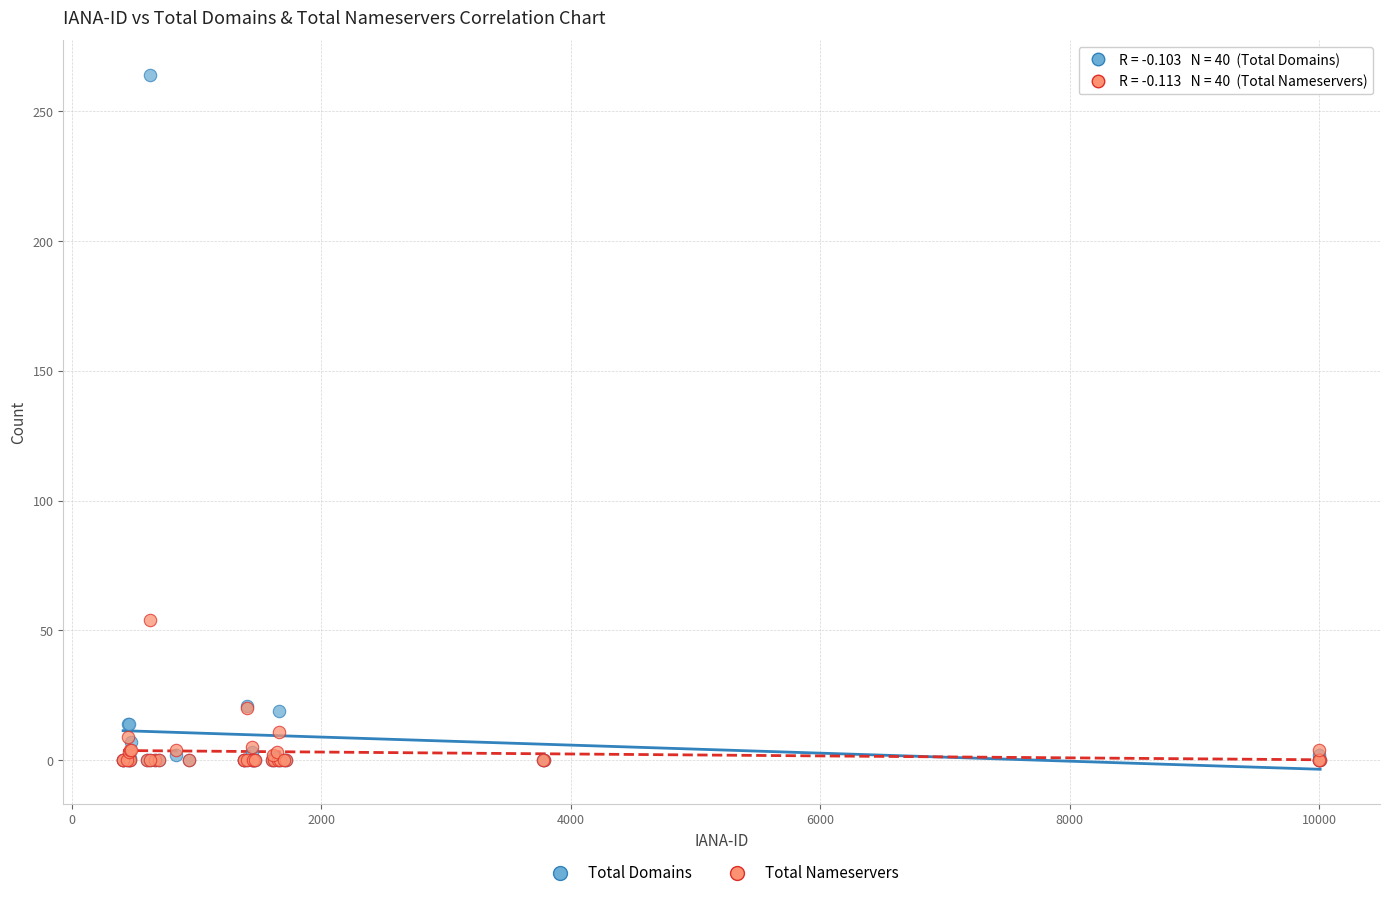

In the Total Domains series, what Y value is closest to 132?

21